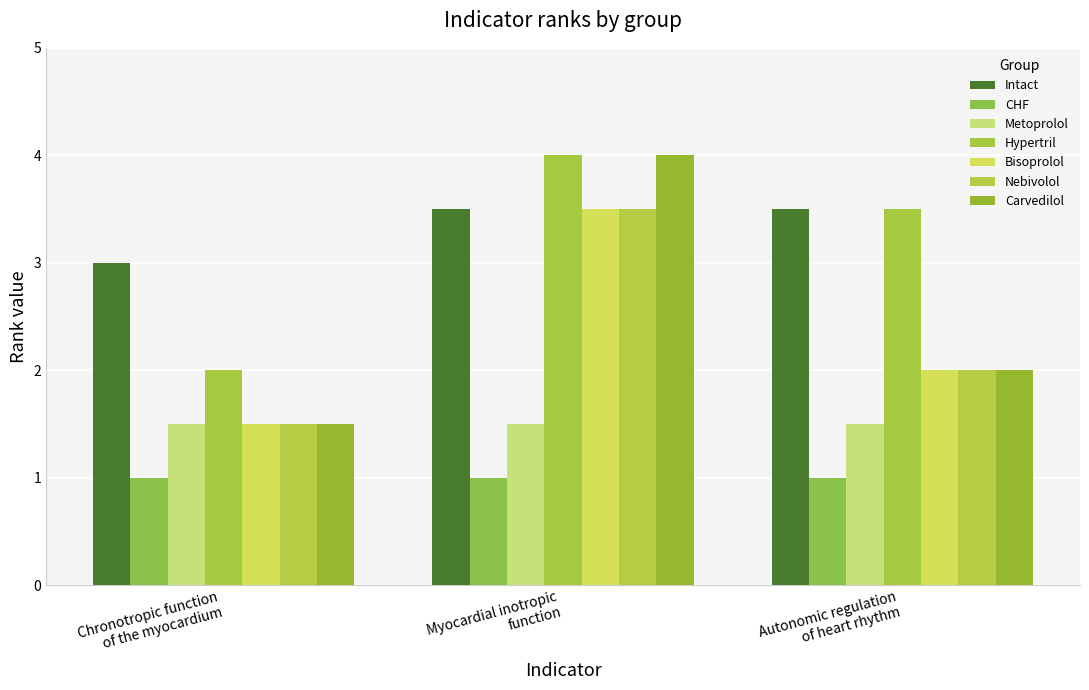

What is the label of the 1st bar from the left?

Chronotropic function
of the myocardium